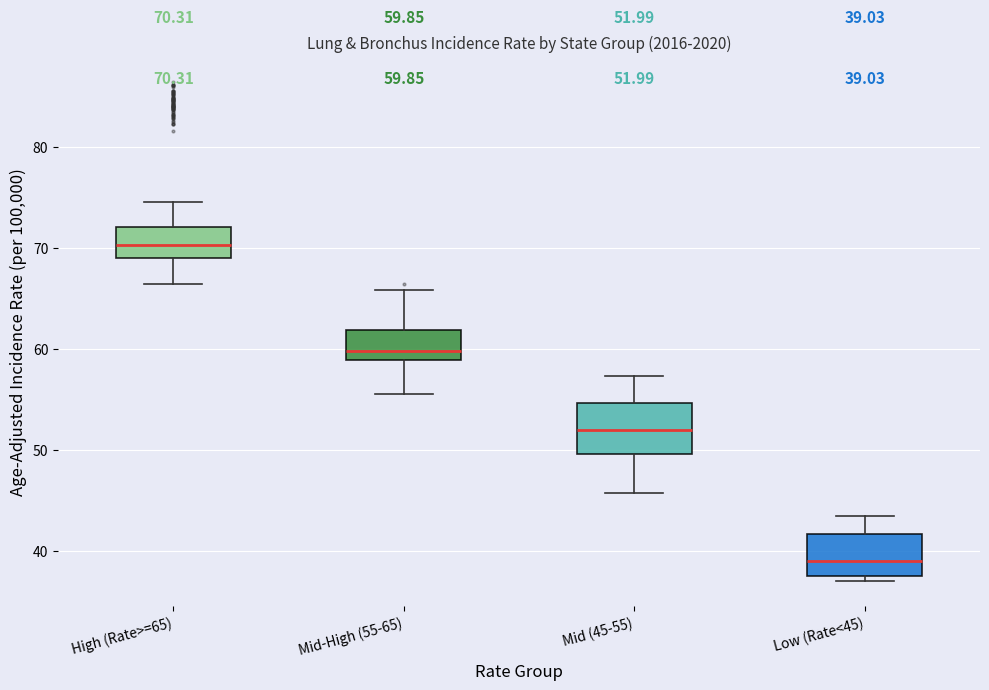

Which box has the lowest median line?

Low (Rate<45)